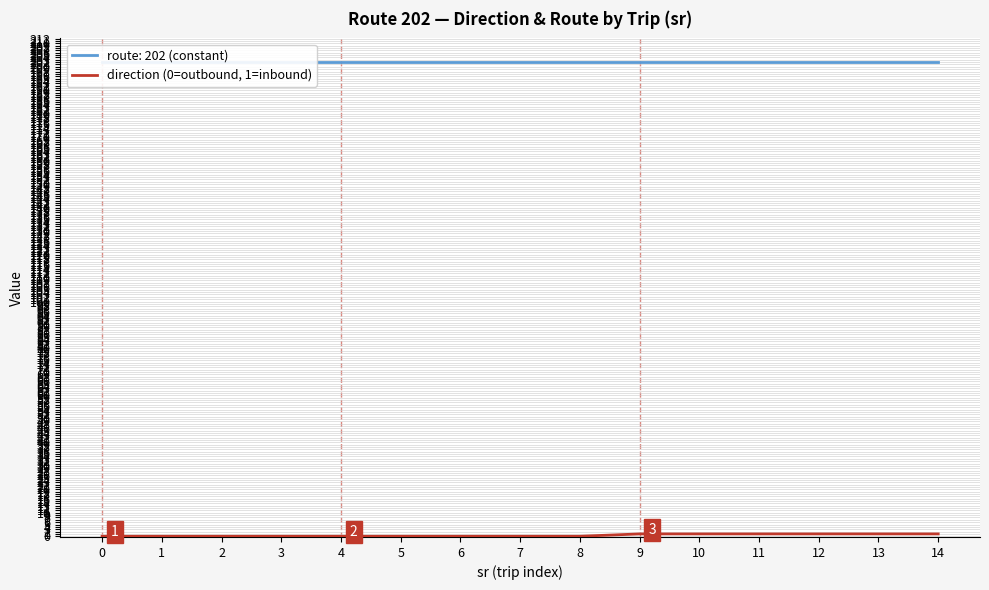

At which category does the chart reach its peak across all series?

9